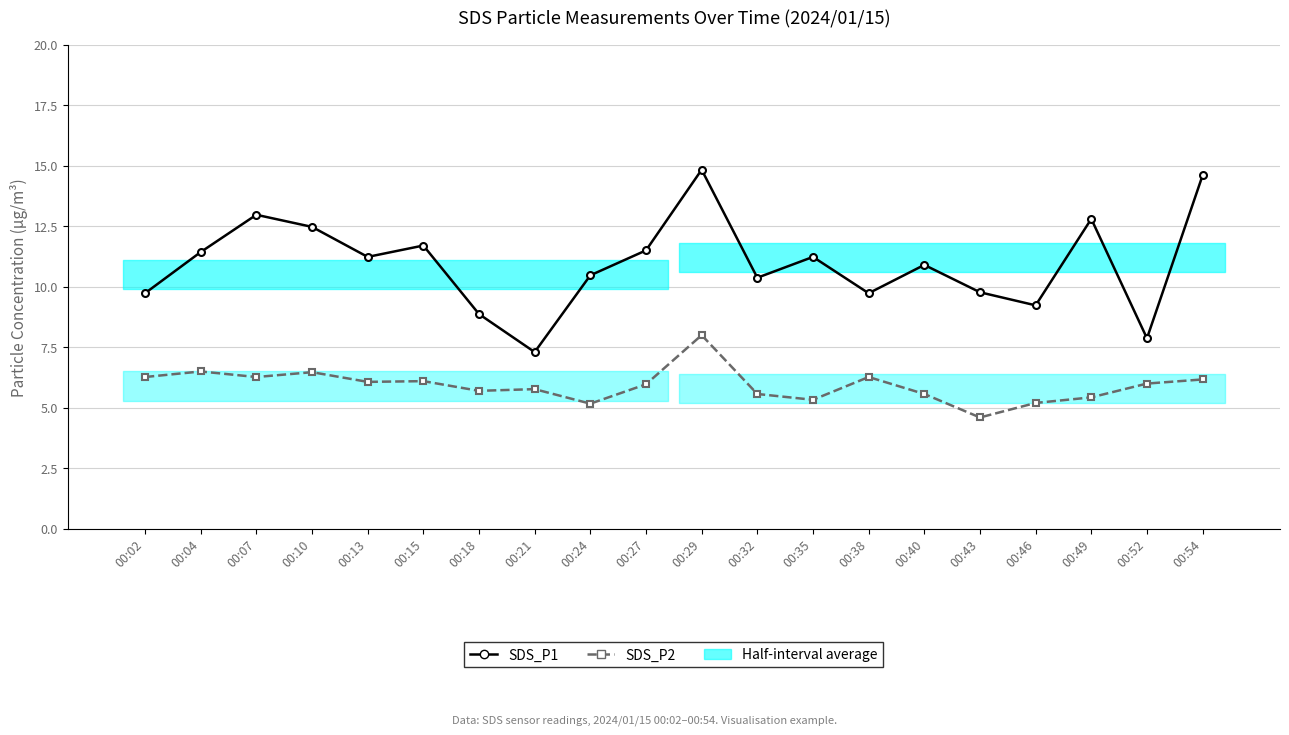

What is the sum of all SDS_P2 values?

118.4